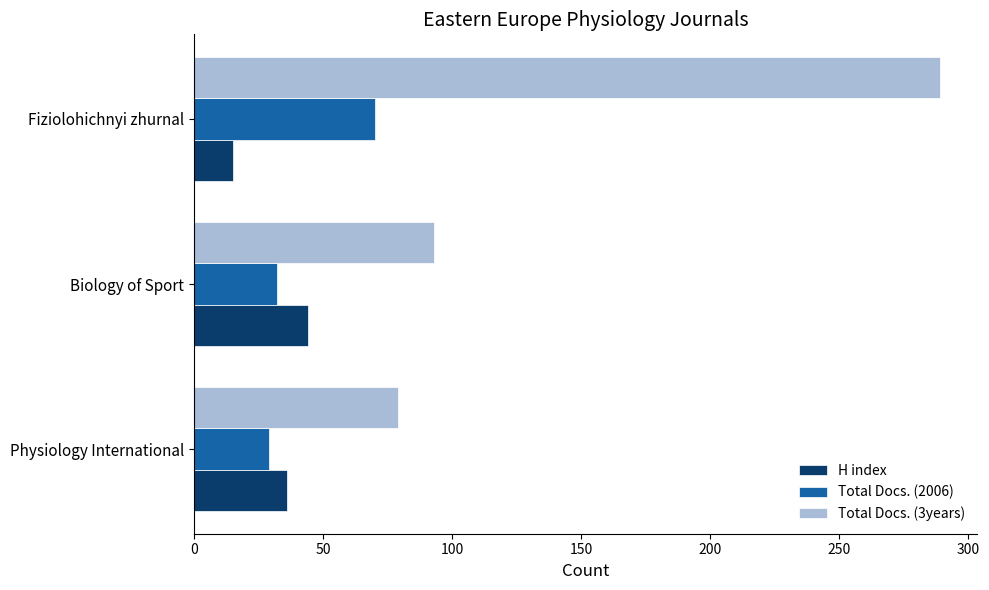

At which category is the sum across all series the highest?

Fiziolohichnyi zhurnal